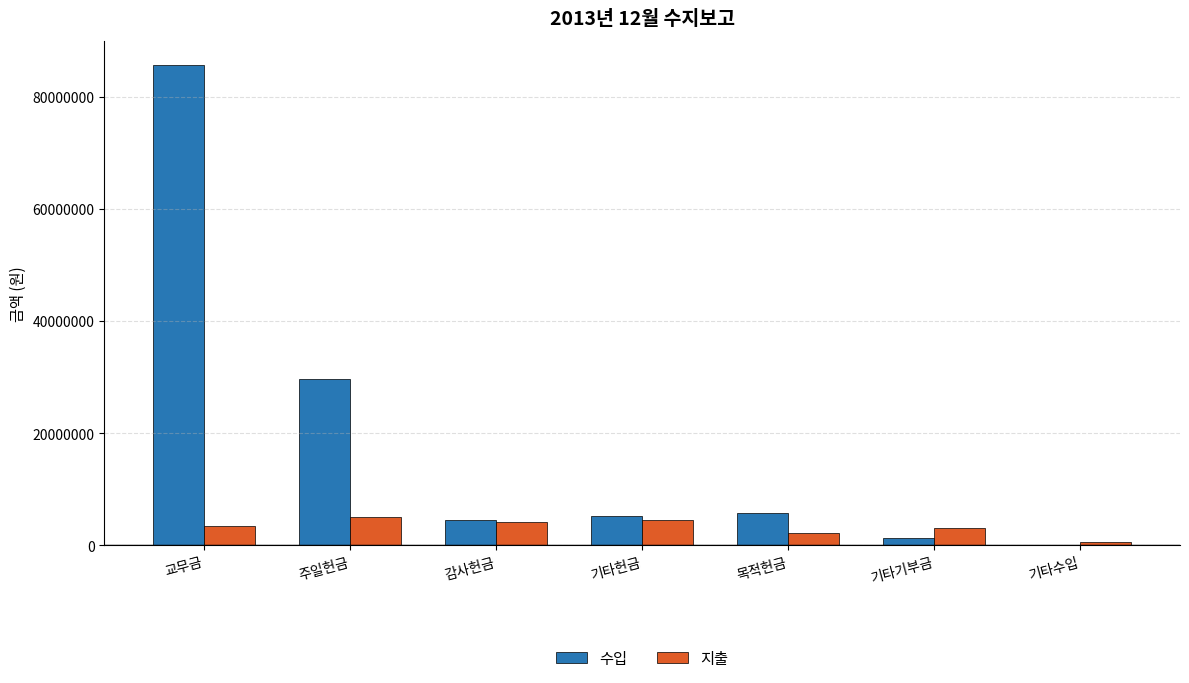

The value of 수입 at 주일헌금 is 18559831. True or false?

False